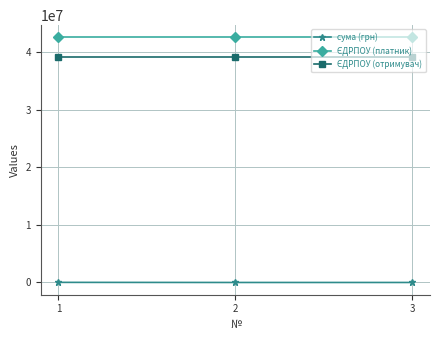

How many lines are shown in the chart?

3